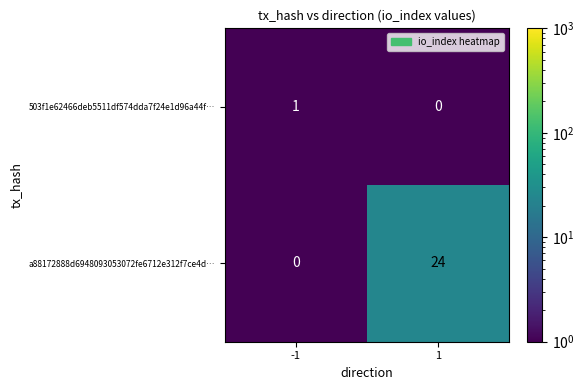

At how many categories does at least one series exceed 5?

1